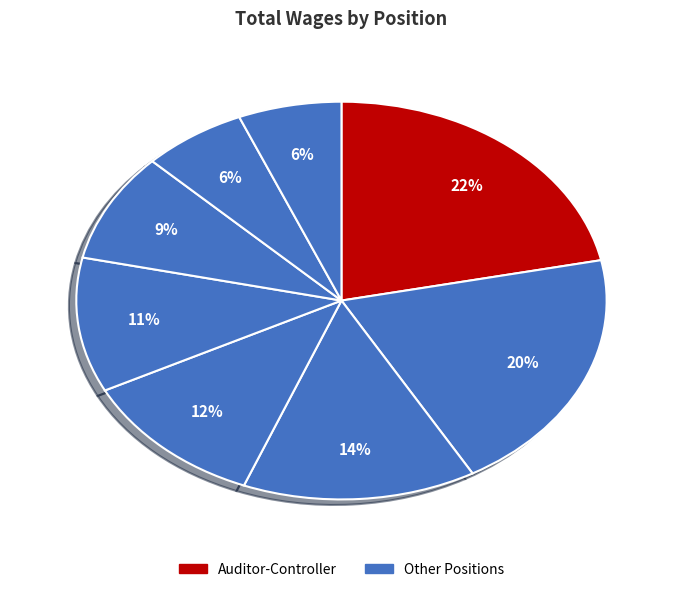

Count the number of slices in the pie.

8